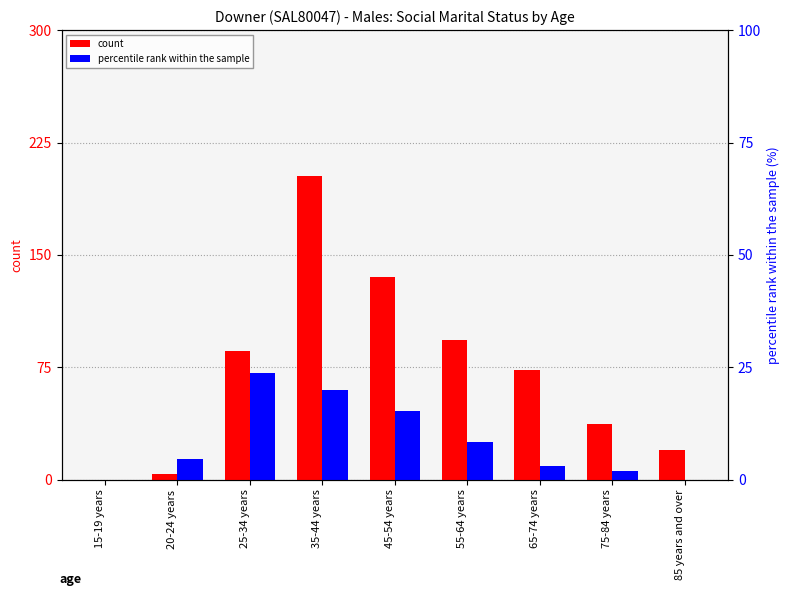

Are the bars grouped side by side (vs. stacked)?

Yes